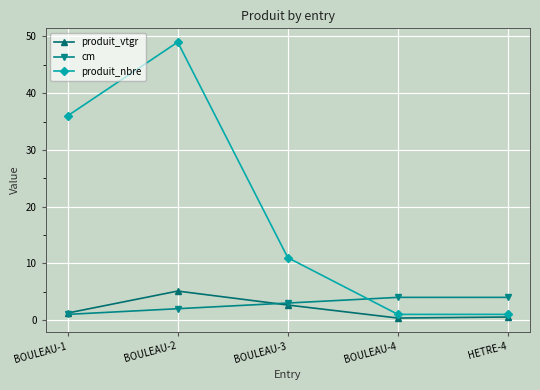

At how many categories does at least one series exceed 12?

2